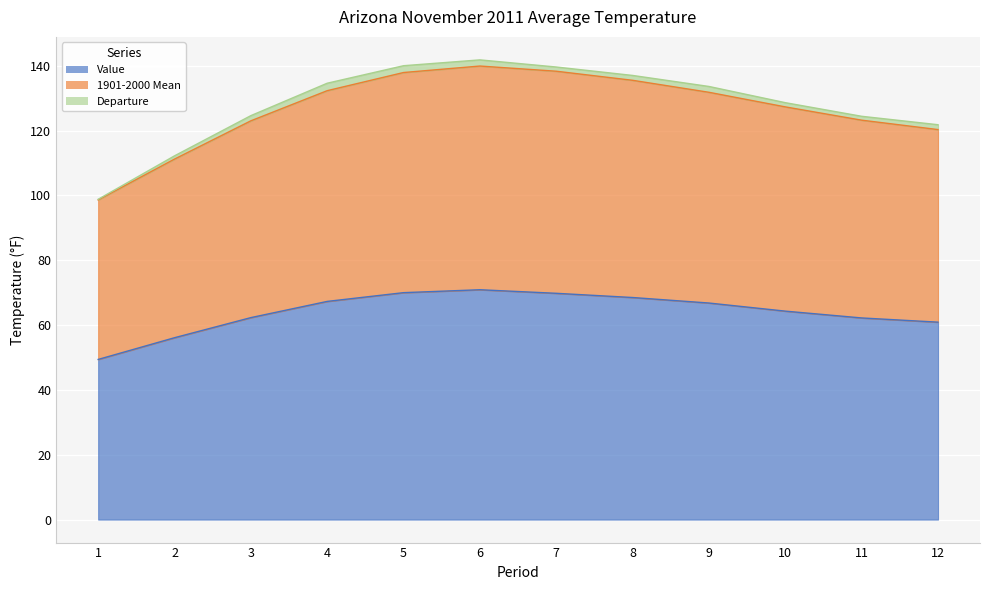

True or false: Value and 1901-2000 Mean cross at least once.

False